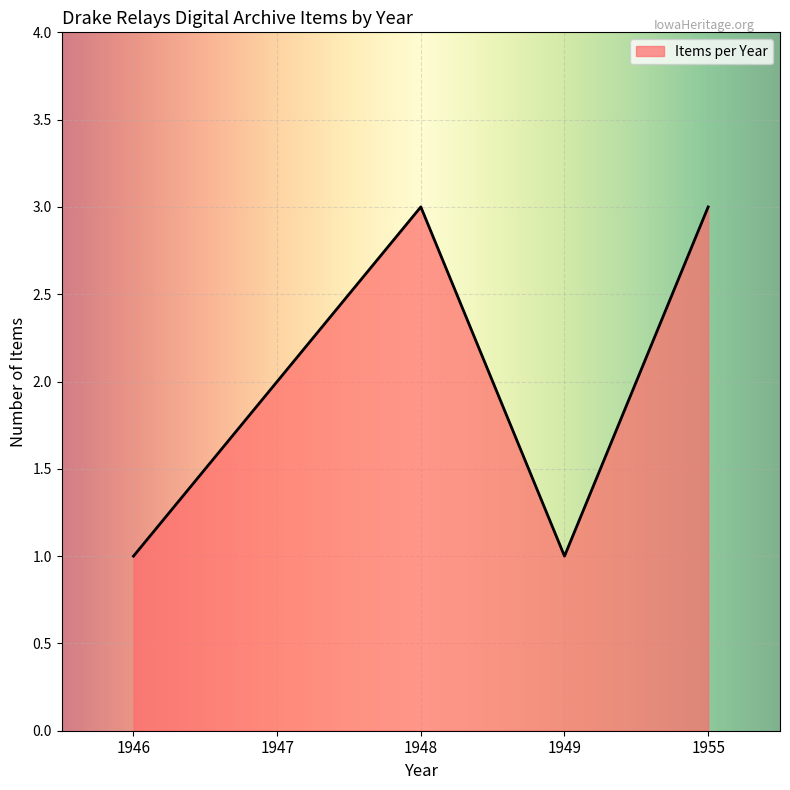

Between 1948 and 1947, which is larger?

1948